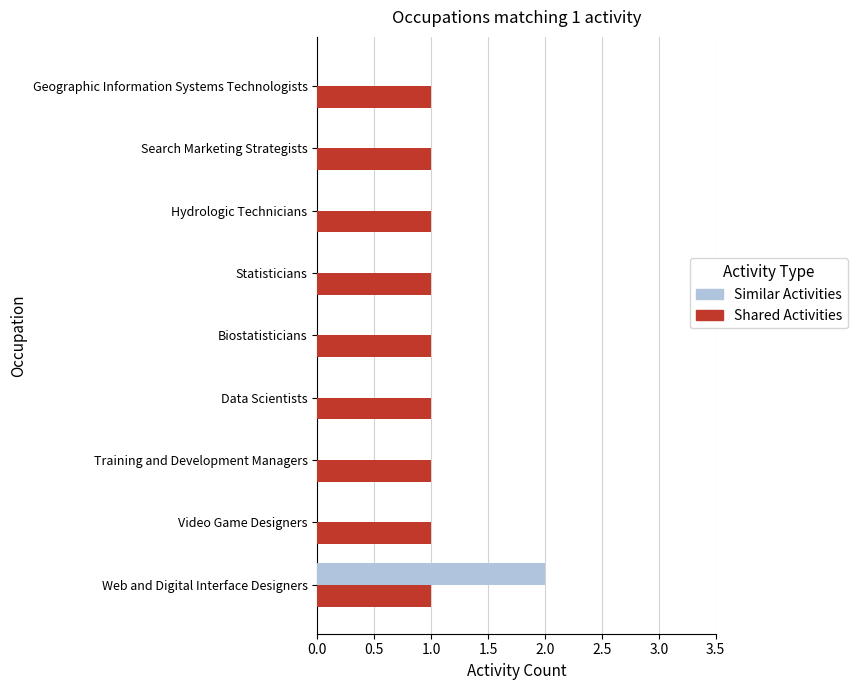

The value of Similar Activities at Search Marketing Strategists is 1. True or false?

False